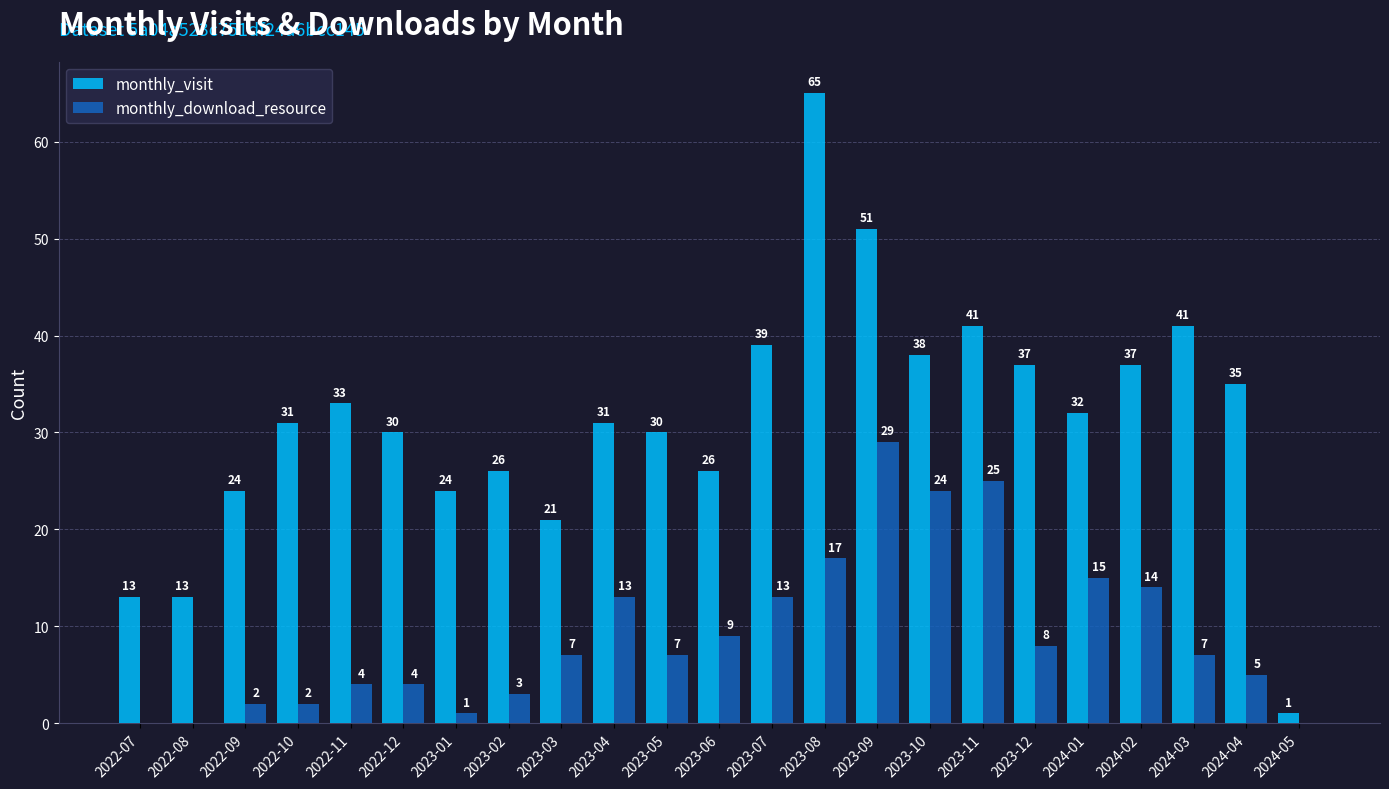

What is the greatest value displayed?

65